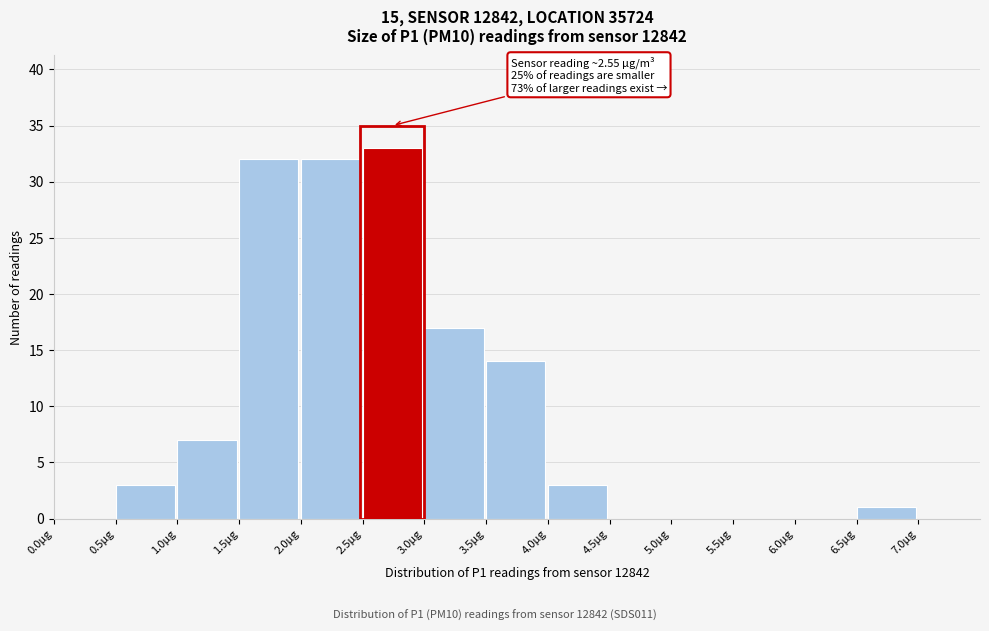

Over which range of the x-axis is the bar tallest?

2.5 to 3.0